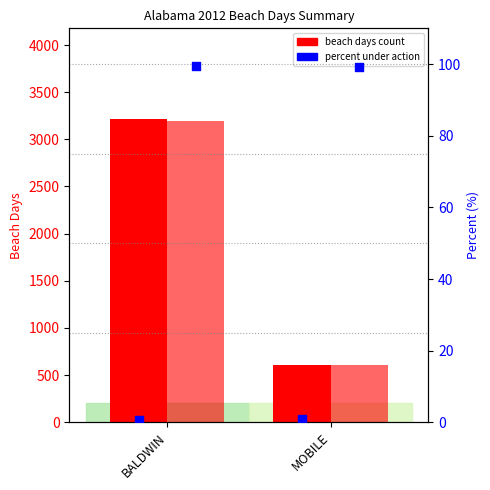

Is the value of Percent days not under a beach action at BALDWIN greater than the value of No. of days not under a beach action at BALDWIN?

No